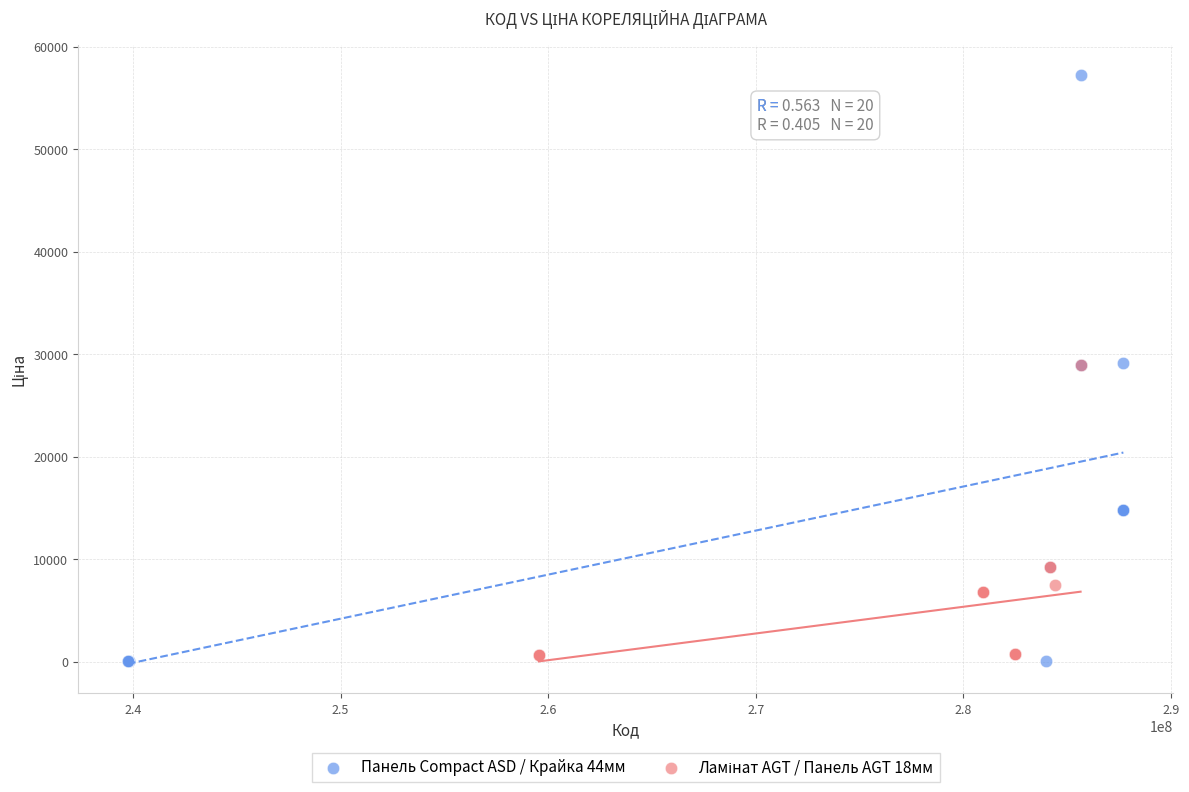

Which series has the largest Y range (max minus min)?

Панель Compact ASD / Крайка 44мм